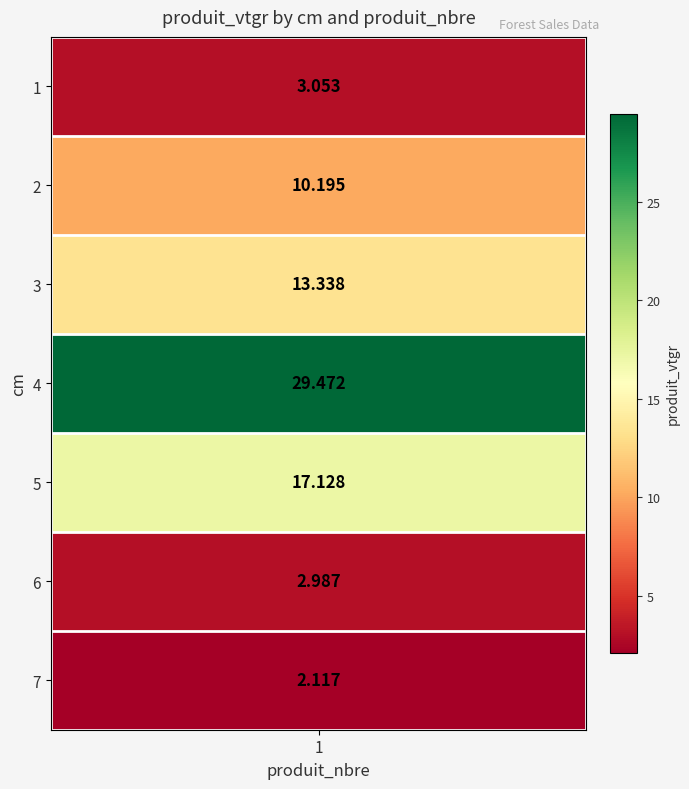

Which label corresponds to the smallest value in the chart?

7